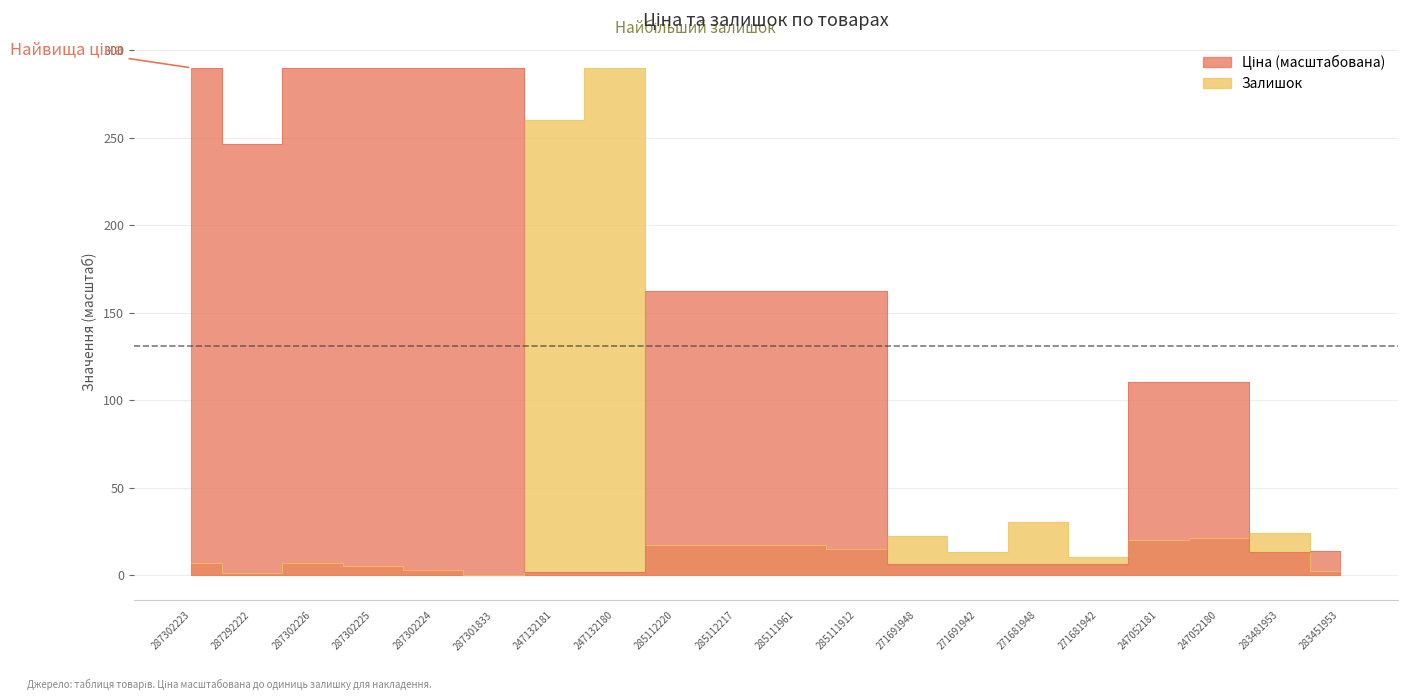

Which series has the largest total across all categories?

Ціна